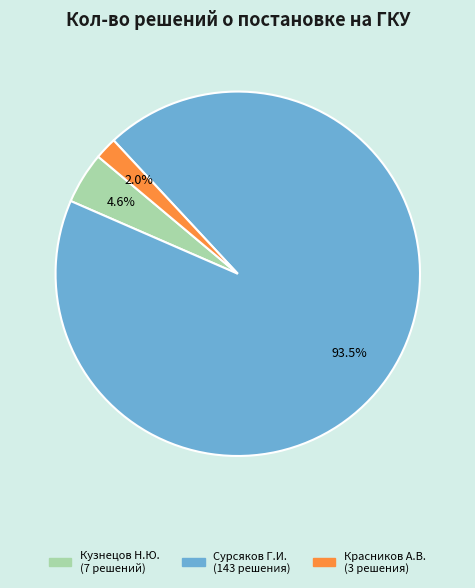

Does any single category account for the majority?

Yes